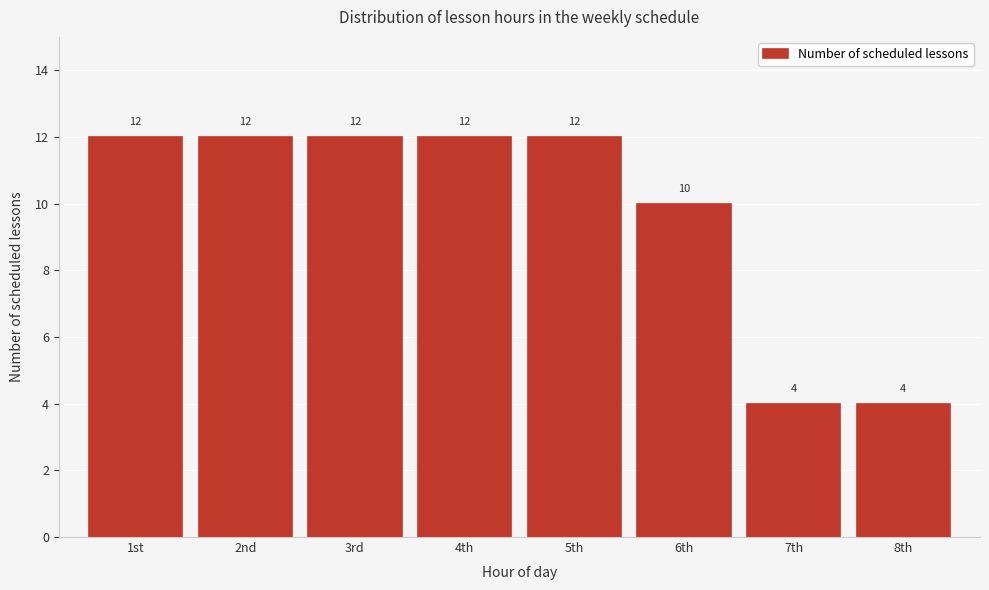

Reading left to right, extract all data points from this chart.

12	12	12	12	12	10	4	4